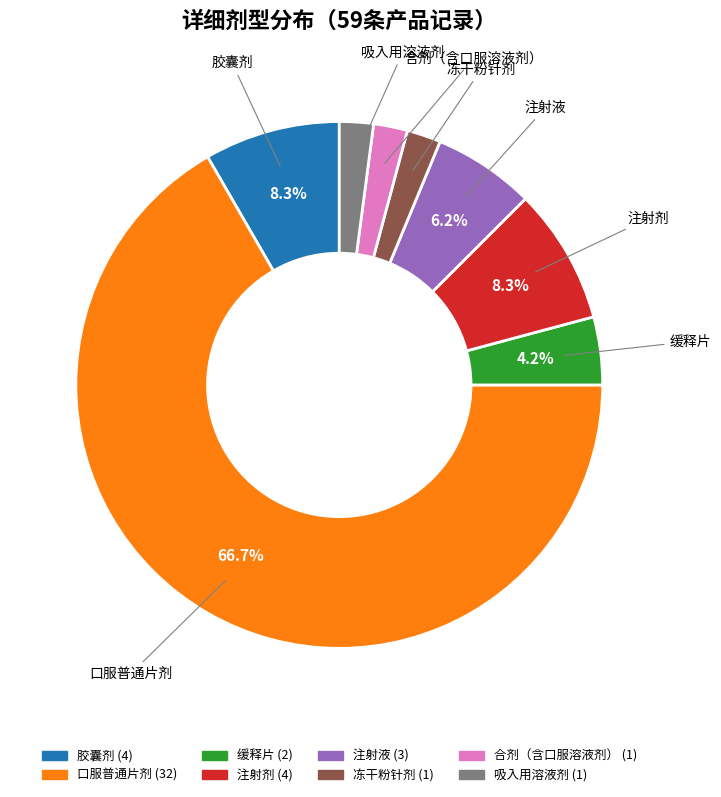

Which category has the biggest portion of the pie?

口服普通片剂